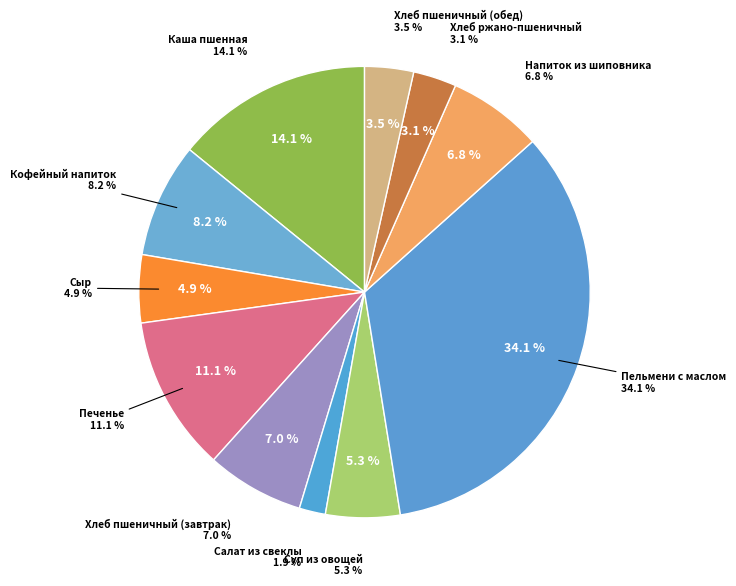

What is the smallest slice in the pie chart?

Салат из свеклы